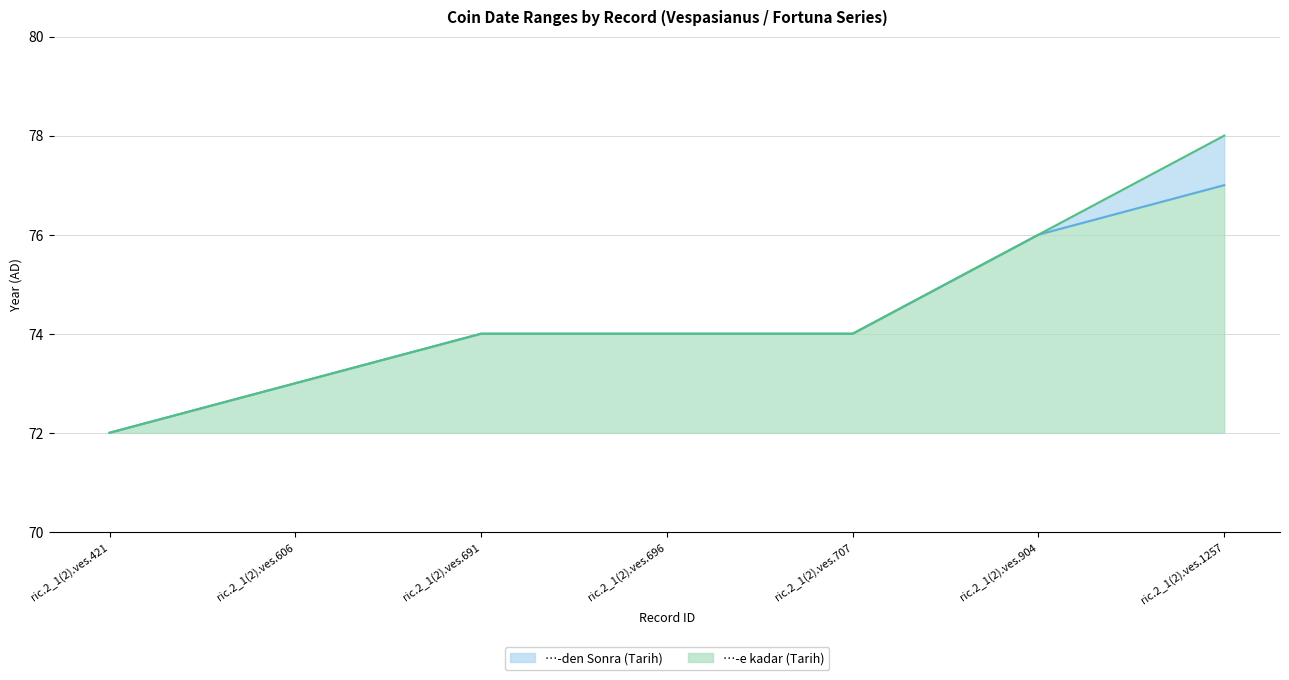

True or false: …-e kadar (Tarih) and …-den Sonra (Tarih) cross at least once.

False